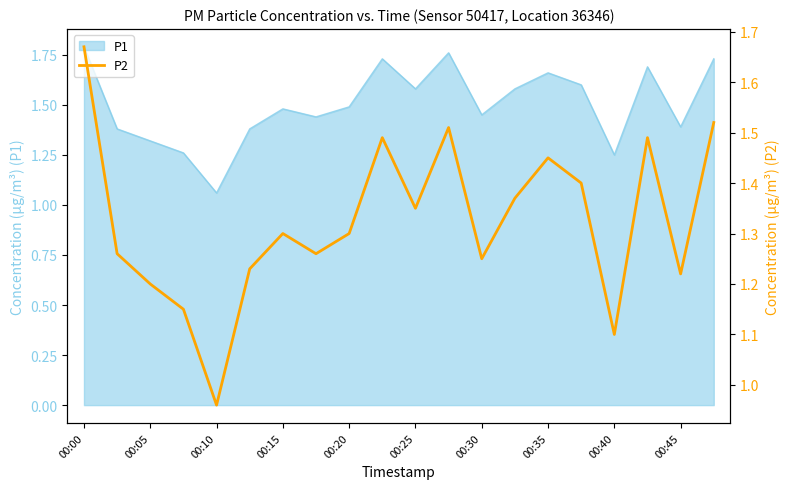

Is it true that the value at 11 is 2.5?

False